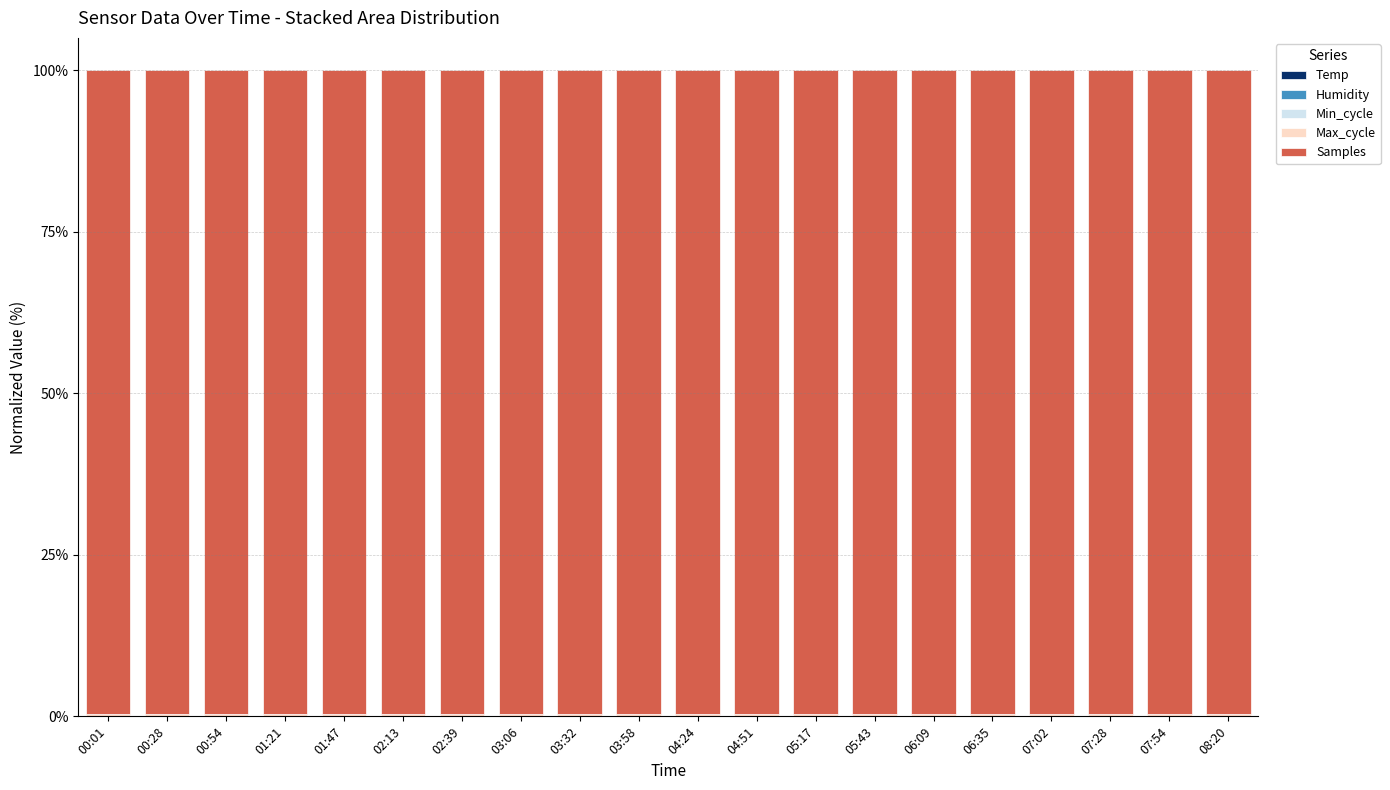

How many categories are shown in the chart?

20